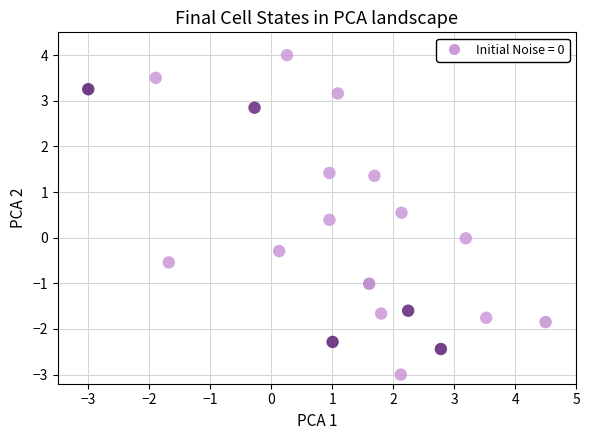

What is the range of Y values (max minus min)?

7.0